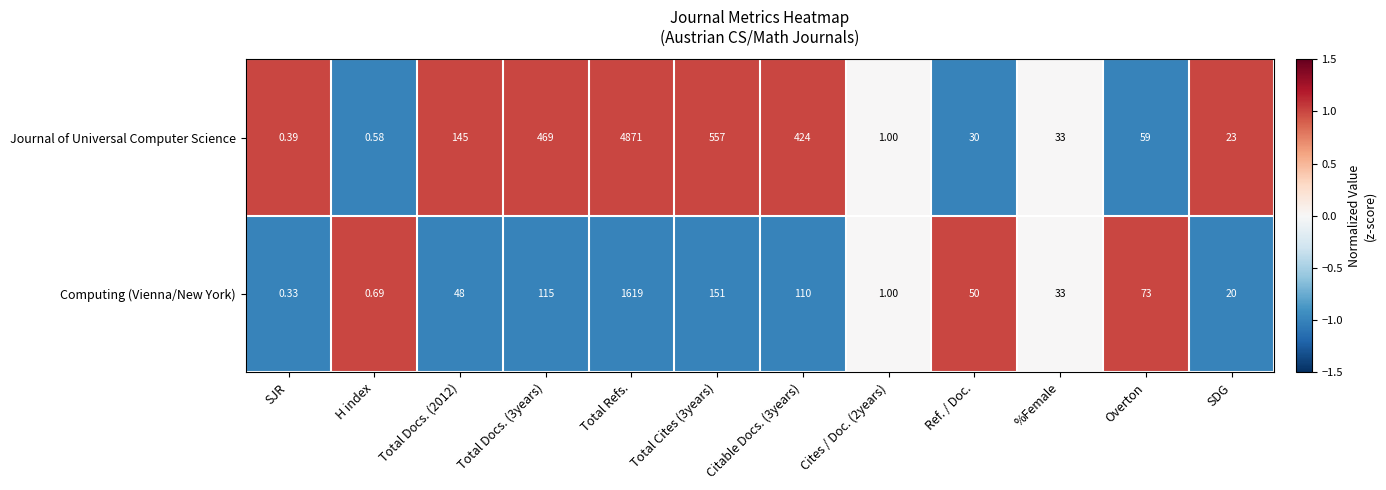

Which series has the largest range (max minus min)?

Journal of Universal Computer Science